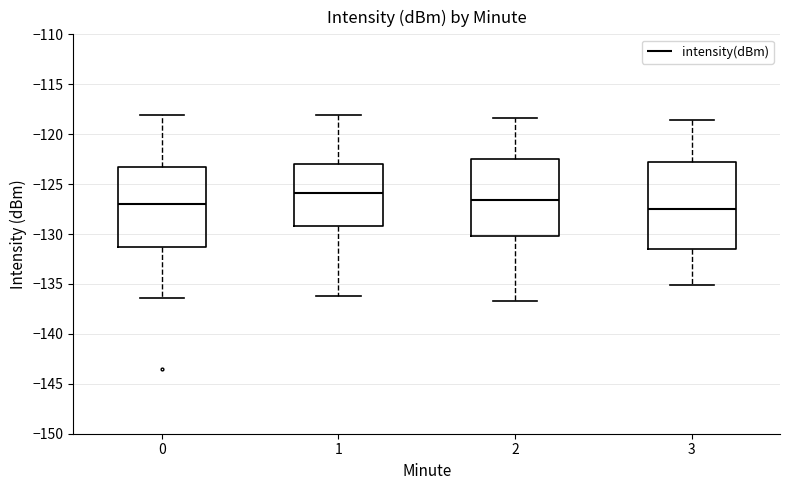

Reading left to right, transcribe this box plot: for each box, give where its median line is, the range the box spans, and where its two whiskers end, as read against the y-axis. The values are not printed on the chart, so give them approximately, as read against the axis.

0: median -127.0, box -131.5 to -123.5, whiskers -136.5 to -118.0
1: median -126.0, box -129.0 to -123.0, whiskers -136.0 to -118.0
2: median -126.5, box -130.0 to -122.5, whiskers -136.5 to -118.5
3: median -127.5, box -131.5 to -123.0, whiskers -135.0 to -118.5